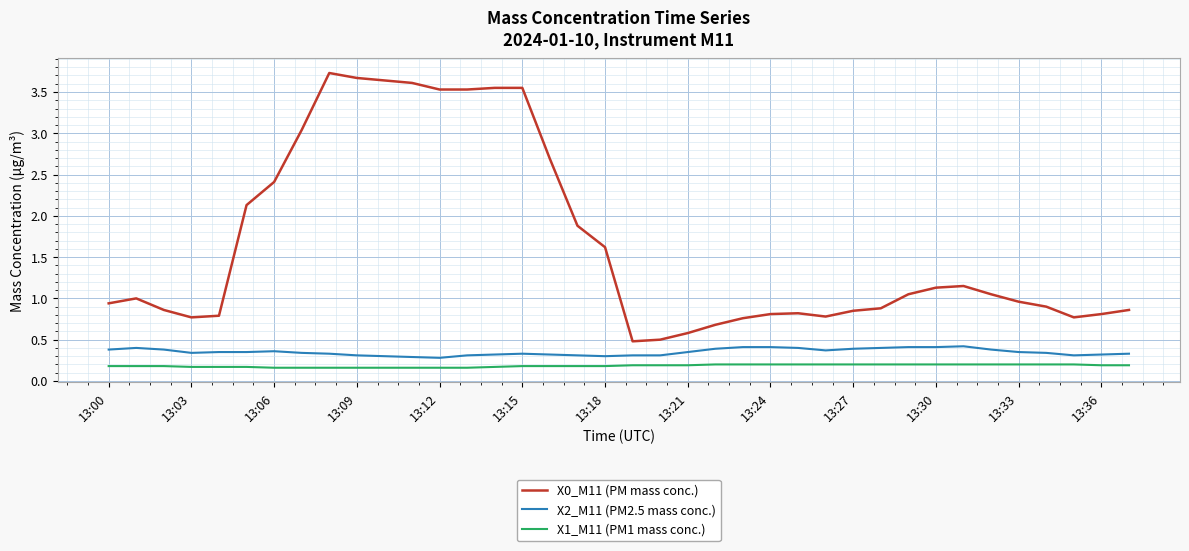

True or false: X1_M11 (PM1 mass conc.) and X2_M11 (PM2.5 mass conc.) intersect in this chart.

False